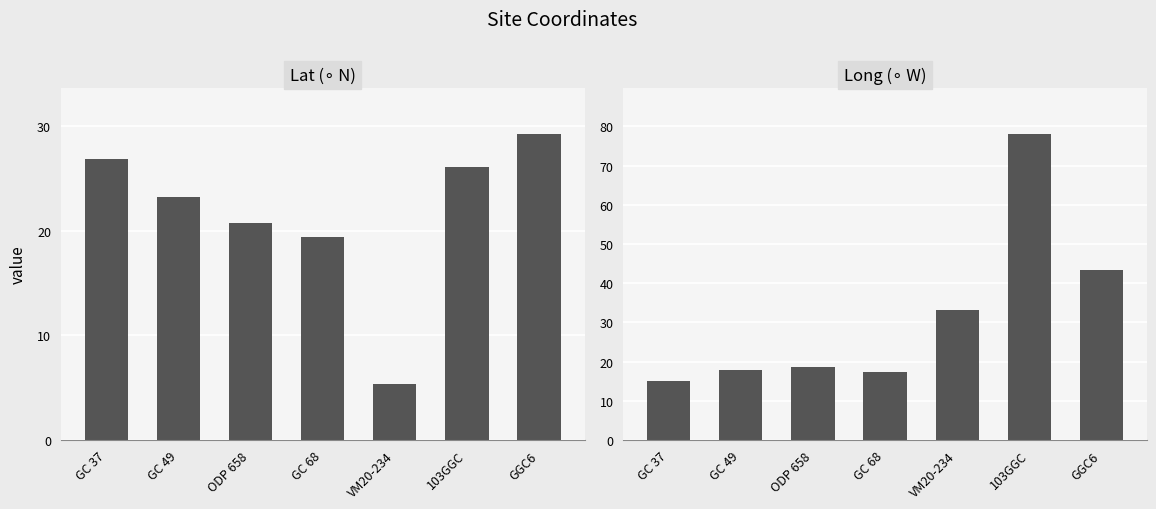

What is the difference between the Lat (∘ N) values at GC 37 and 103GGC?

0.8